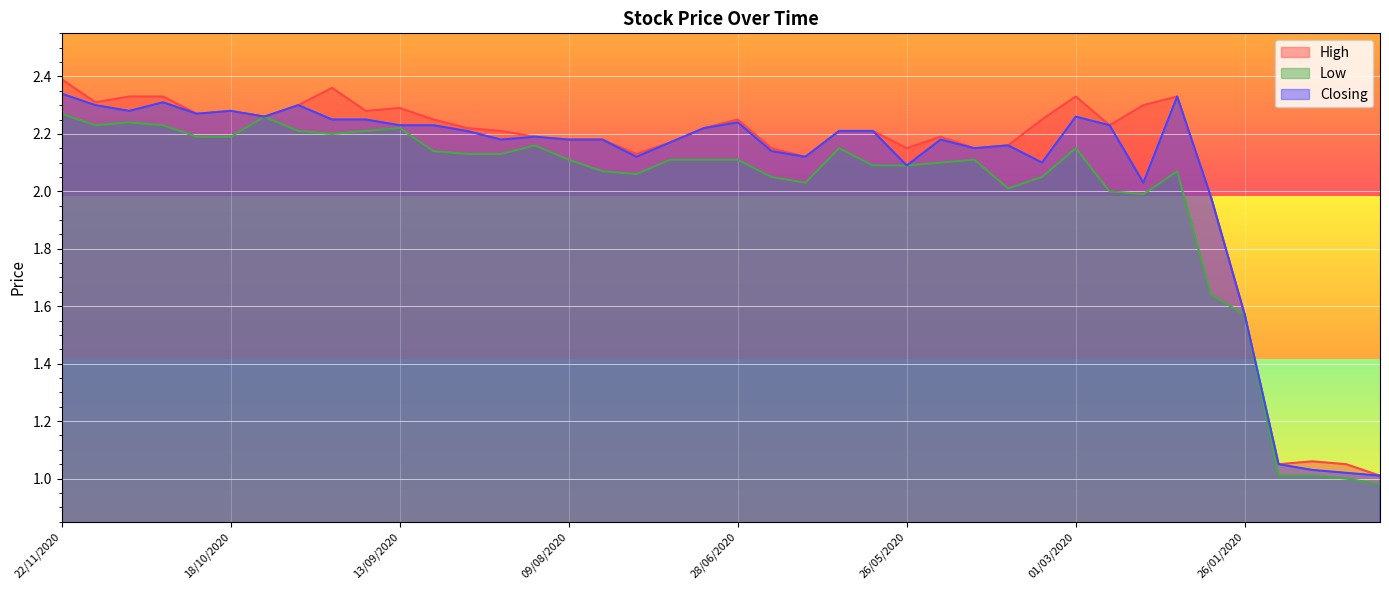

What is the minimum value shown in the chart?

1.0